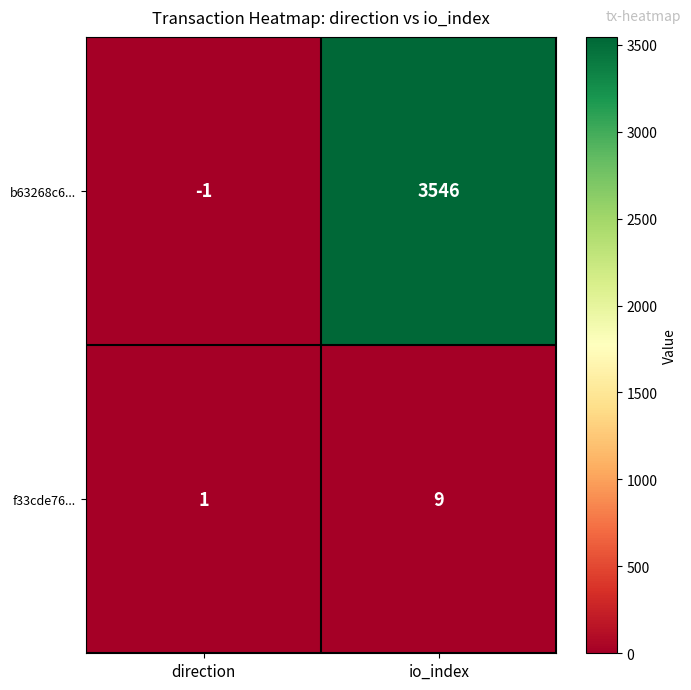

At which category is the sum across all series the highest?

io_index